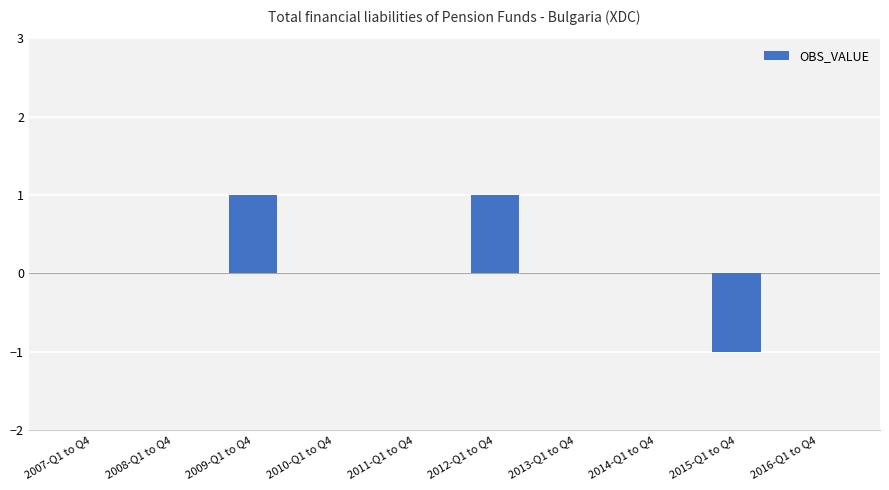

How many categories are shown in the chart?

10